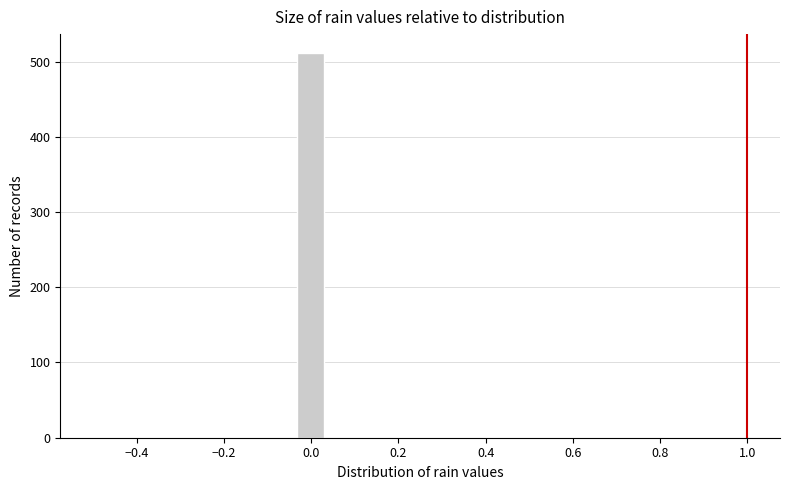

Around what value on the x-axis is the tallest bar? Give the approximate position of its centre, as read against the axis.

0.00